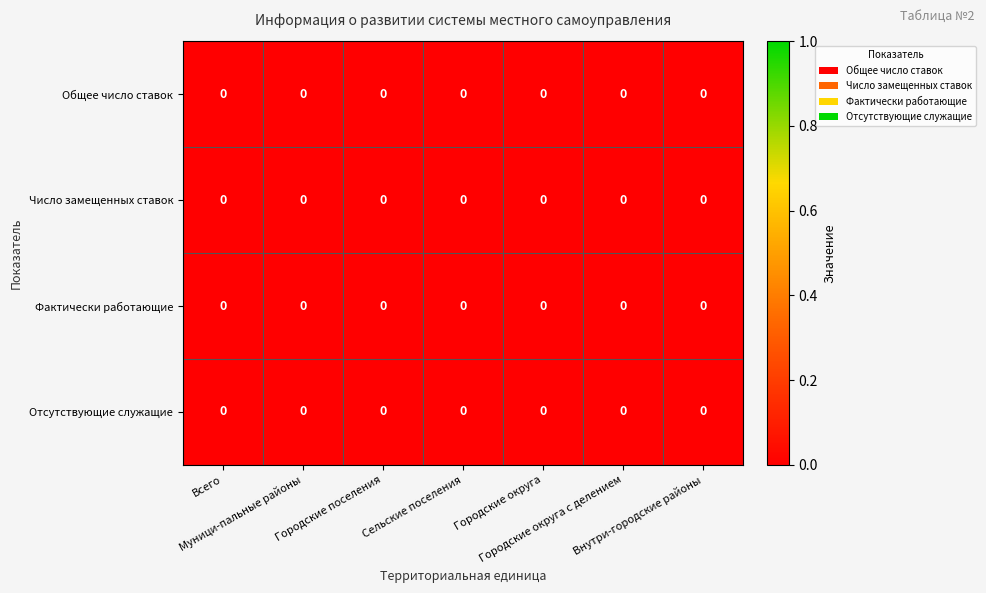

At which category is the sum across all series the highest?

Муници-пальные районы